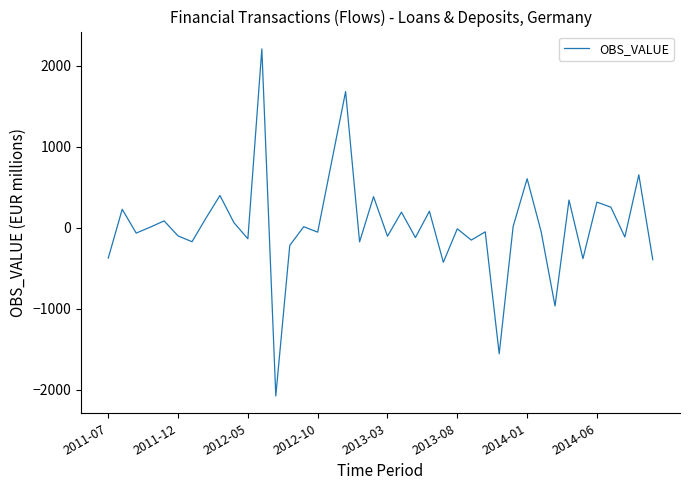

Does the chart have visible grid lines?

No